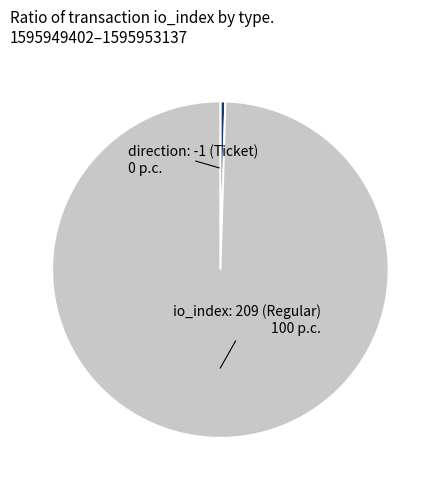

What percentage is the io_index: 209 (Regular) slice, to the nearest percent?

100%